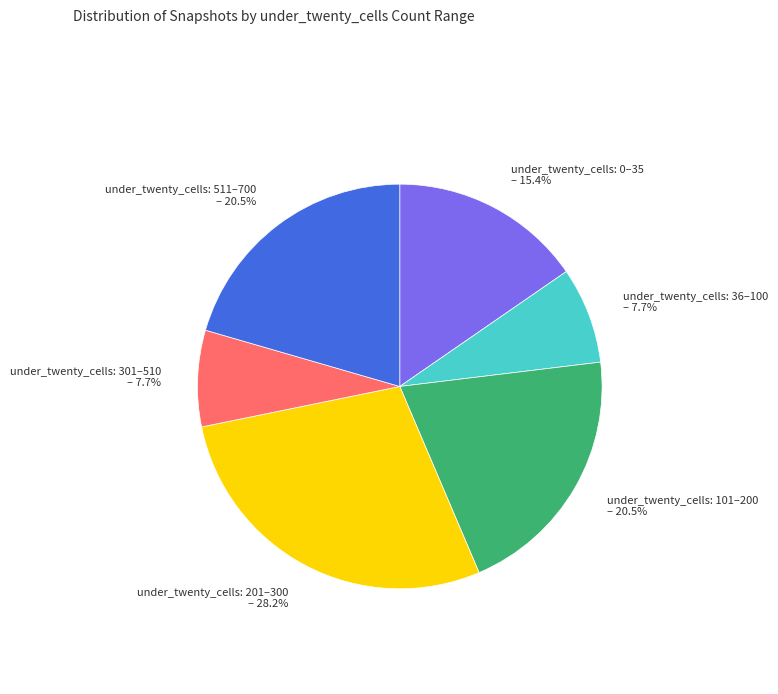

What is the largest slice in the pie chart?

under_twenty_cells: 201–300